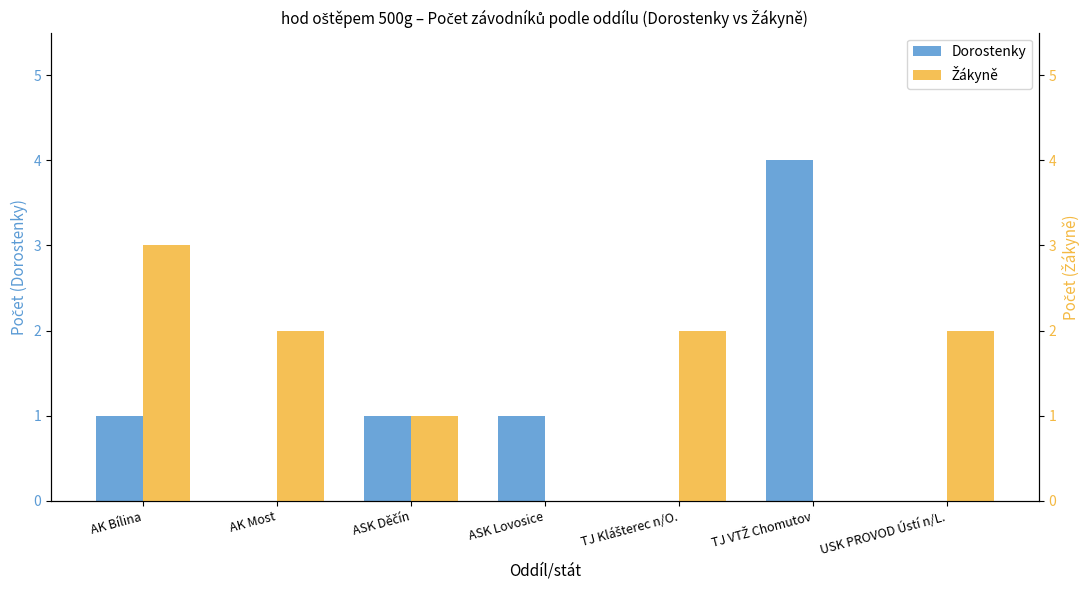

List the labels in order of Dorostenky value, smallest first.

AK Most, TJ Klášterec n/O., USK PROVOD Ústí n/L., AK Bílina, ASK Děčín, ASK Lovosice, TJ VTŽ Chomutov